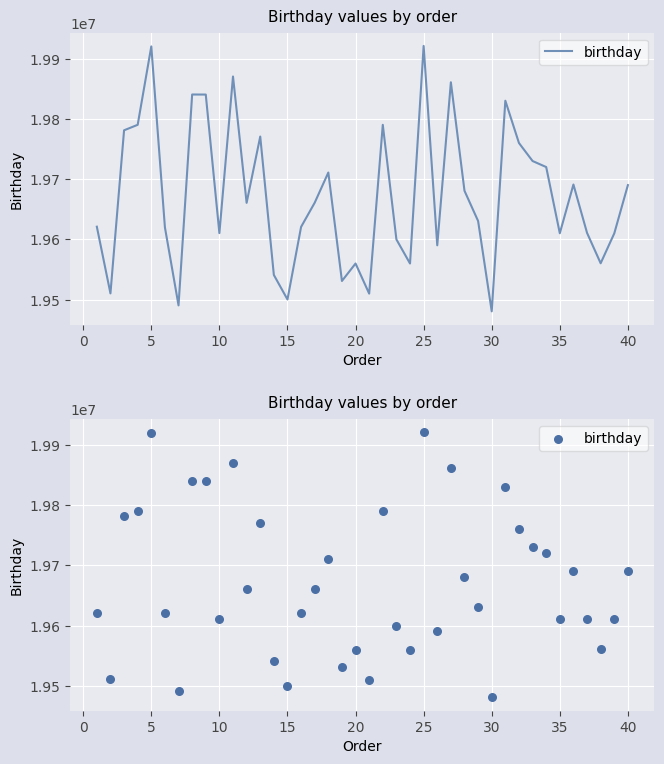

Which has a higher value, 35 or 35?

35